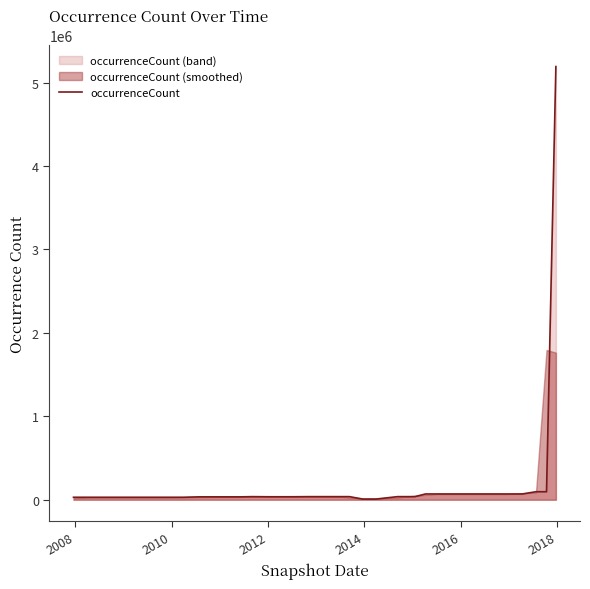

What is the greatest value displayed?

5191489